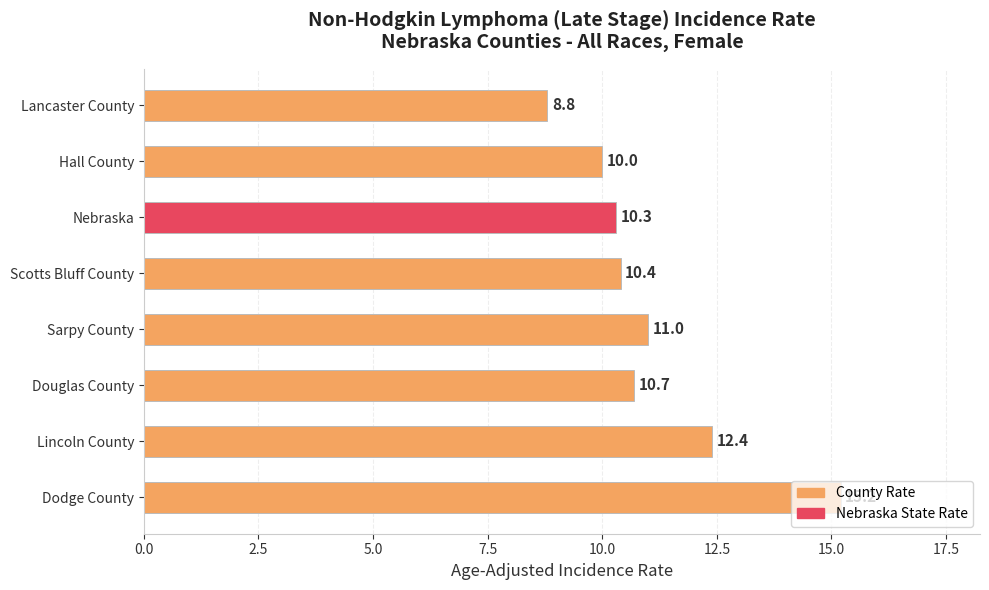

How many bars are there in total?

8